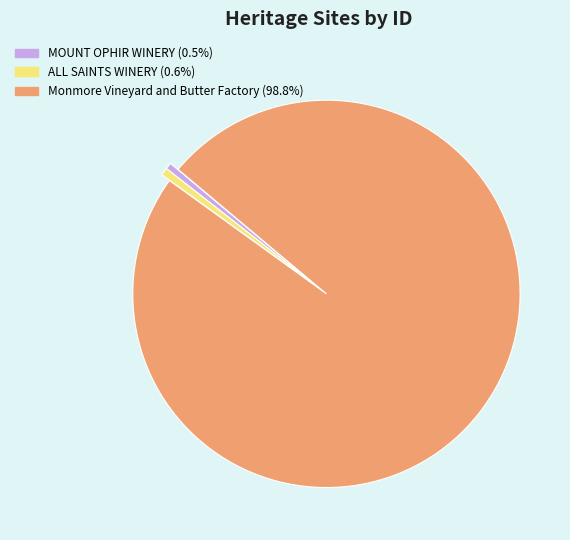

Is it true that Monmore Vineyard and Butter Factory is 99% of the pie?

True